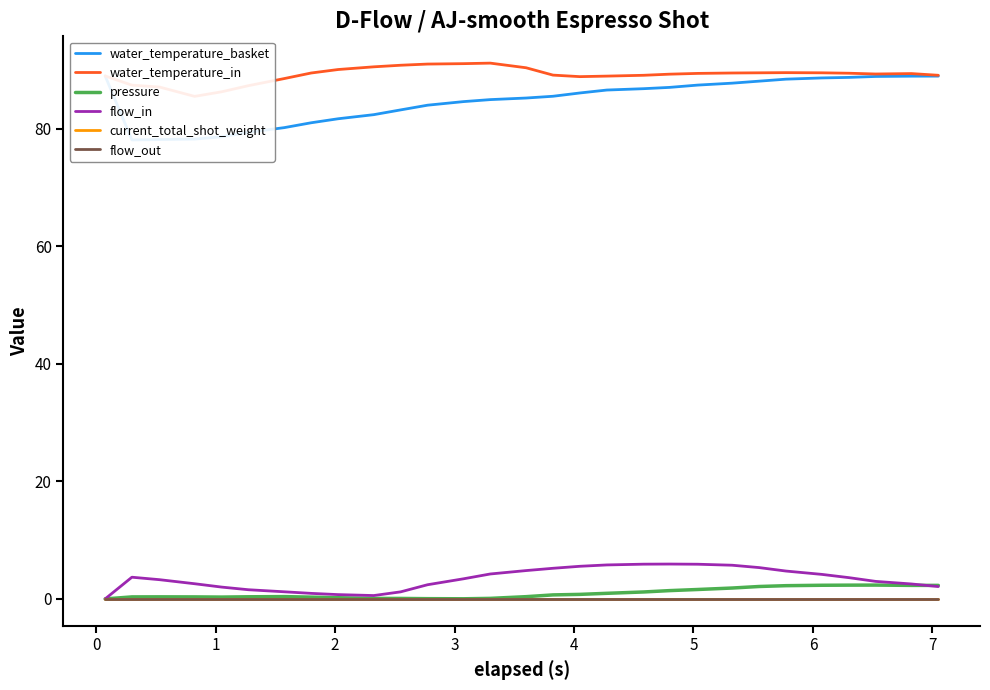

True or false: water_temperature_basket and pressure intersect in this chart.

False